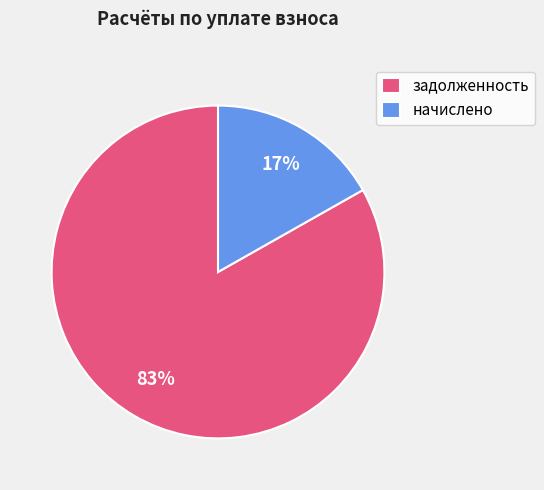

To the nearest percent, what portion does задолженность represent?

83%